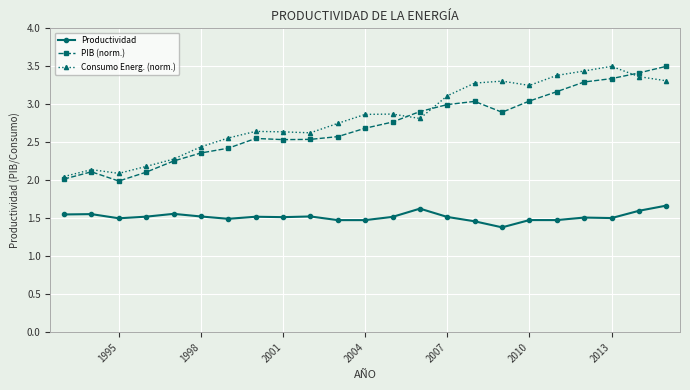

True or false: Productividad has more than 1 interior local peaks.

True